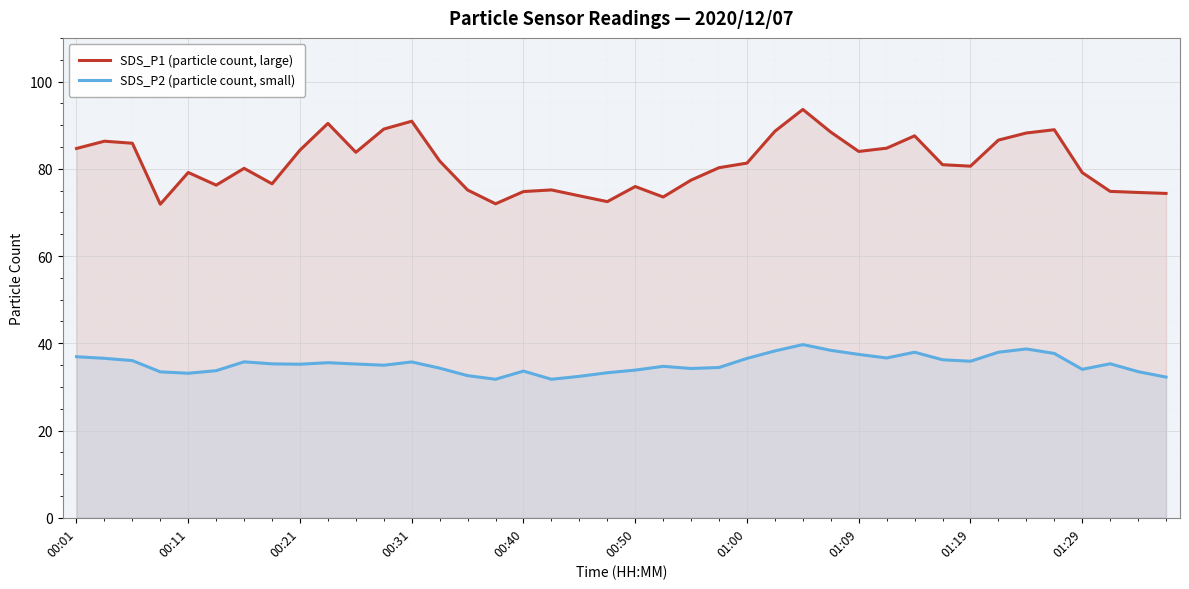

True or false: SDS_P2 (particle count, small) and SDS_P1 (particle count, large) cross at least once.

False